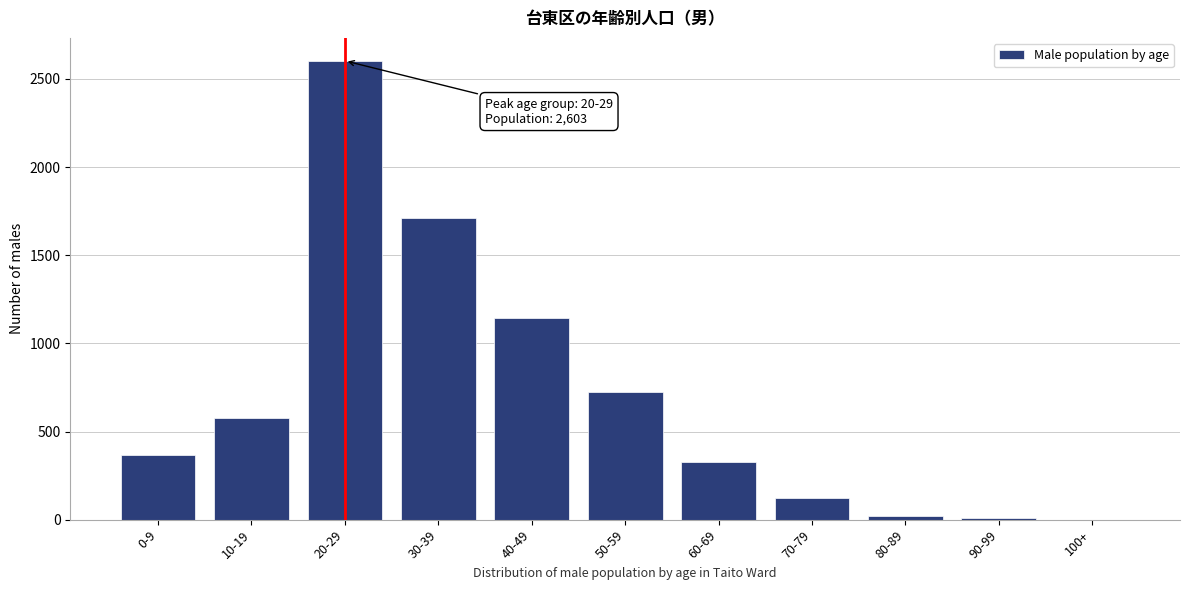

Reading left to right, transcribe all the data shown in this chart.

0-9=366	10-19=578	20-29=2603	30-39=1711	40-49=1142	50-59=722	60-69=326	70-79=123	80-89=23	90-99=11	100+=0